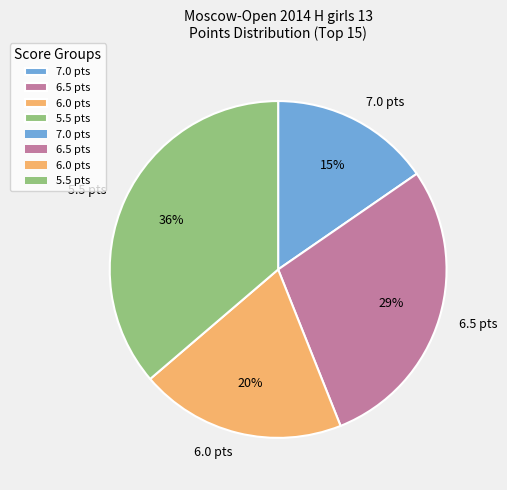

How many segments does this pie chart have?

4